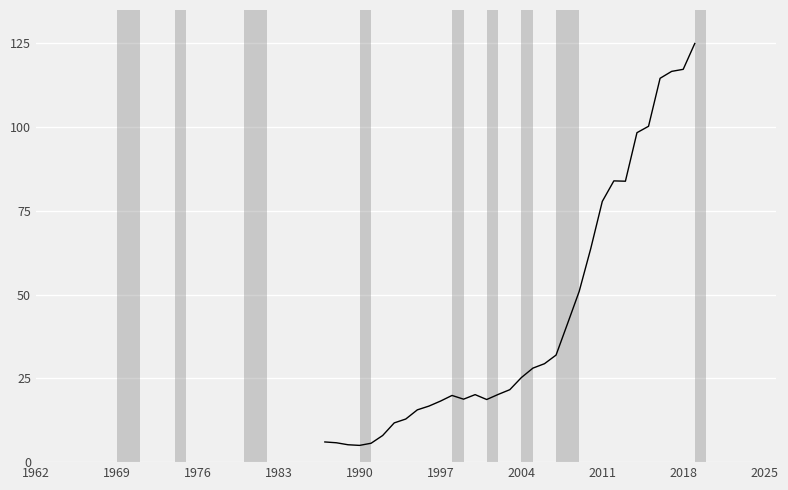

What is the difference between the maximum and minimum values?

120.0